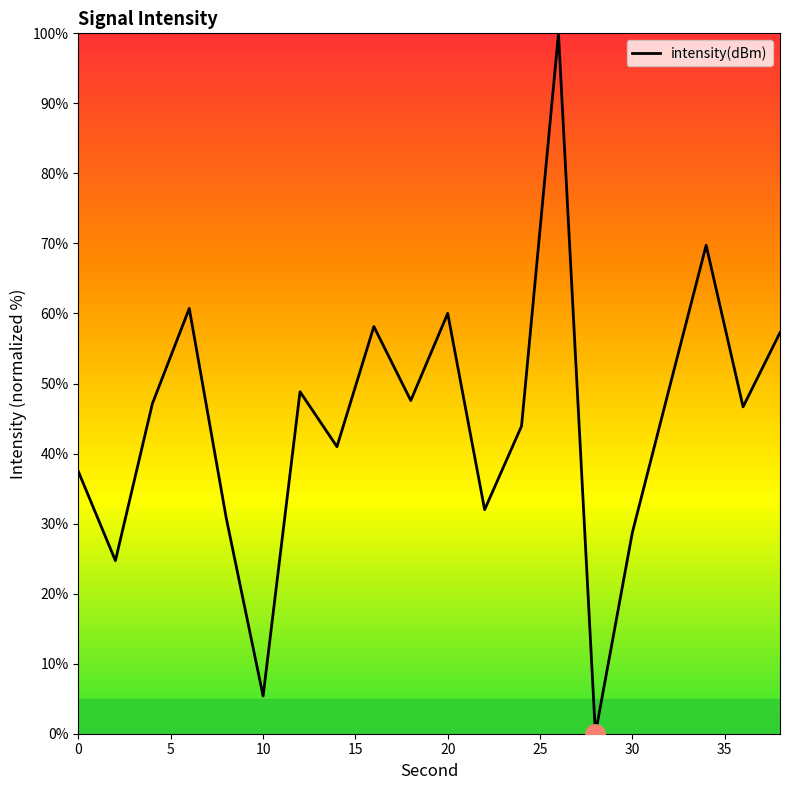

What is the sum of all values?

889.3